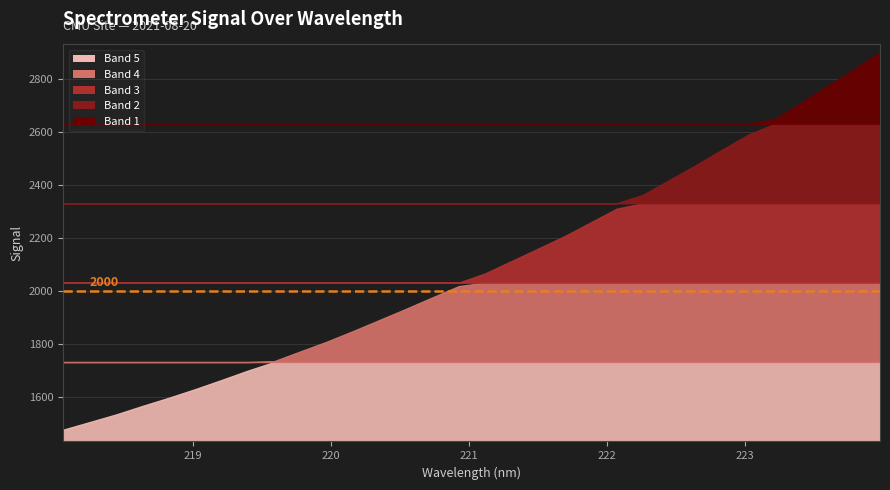

What is the change in value from 218.6332 to 223.9802?

+1336.1